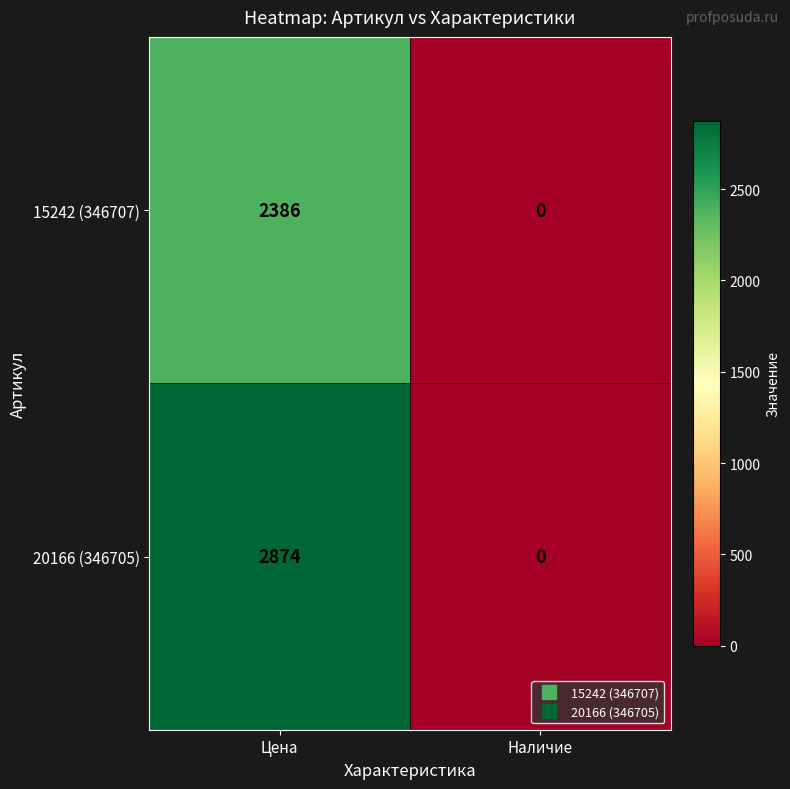

What is the difference between the 15242 (346707) values at Цена and Наличие?

2386